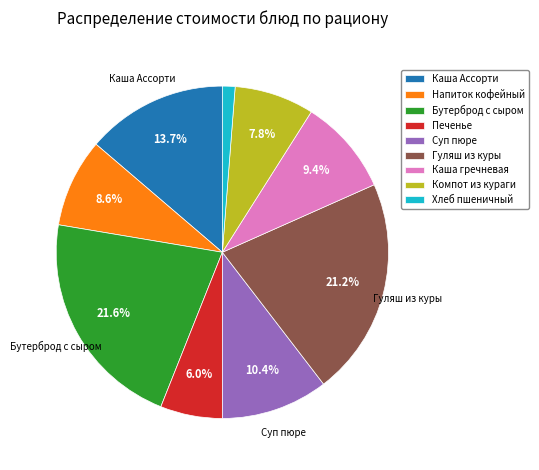

Does any single category account for the majority?

No